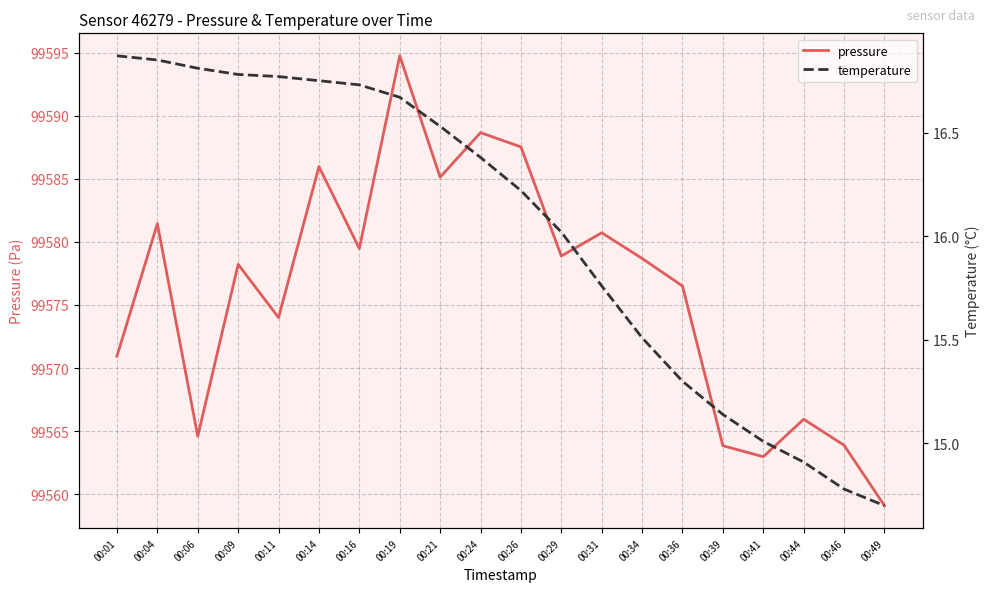

Between 00:44 and 00:31, which is larger?

00:31